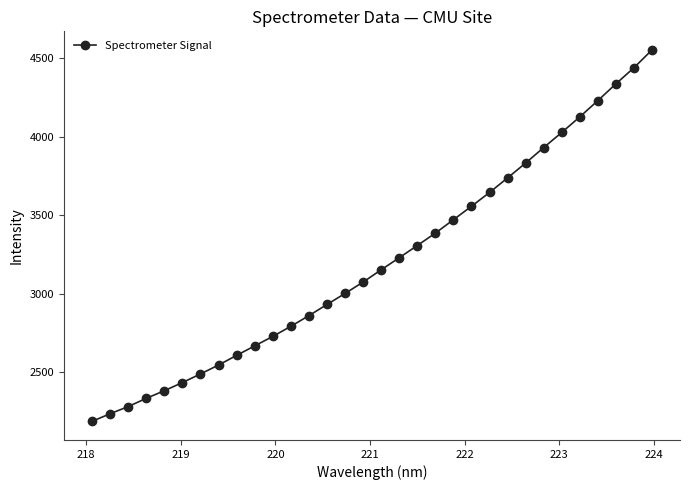

What is the value of the 30th point from the left?

4336.8